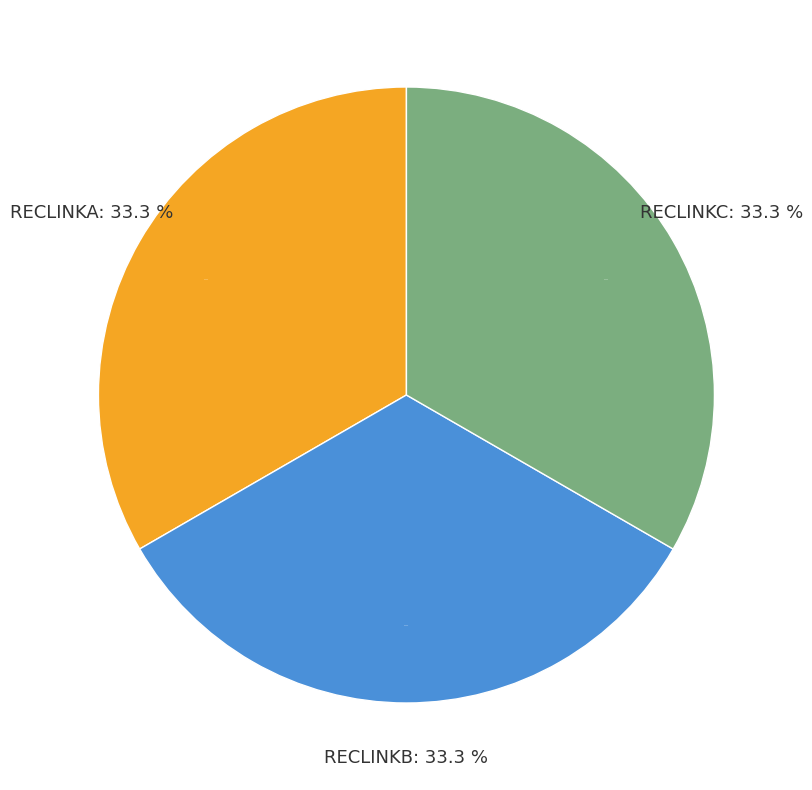

To the nearest percent, what is the combined percentage of RECLINKB and RECLINKC?

67%